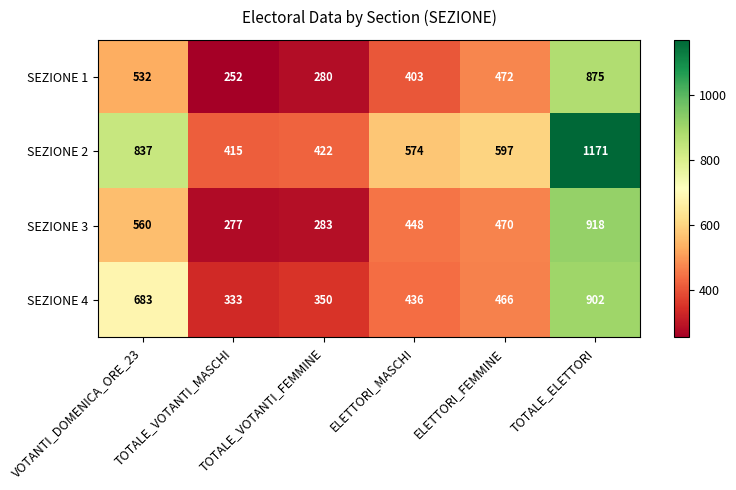

What is the sum of all SEZIONE 2 values?

4016